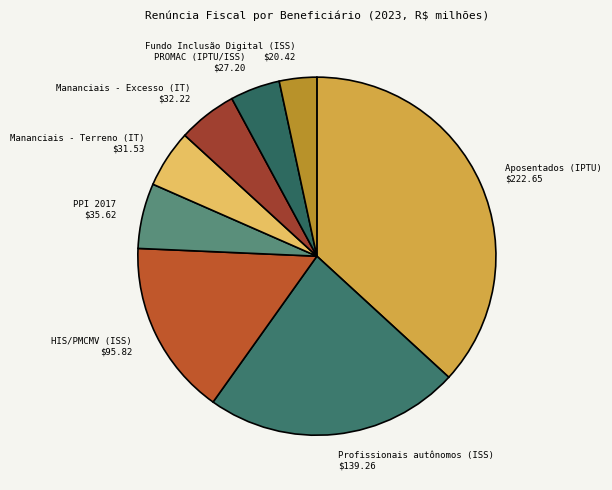

To the nearest percent, what is the difference between the largest and smallest slice percentages?

33%